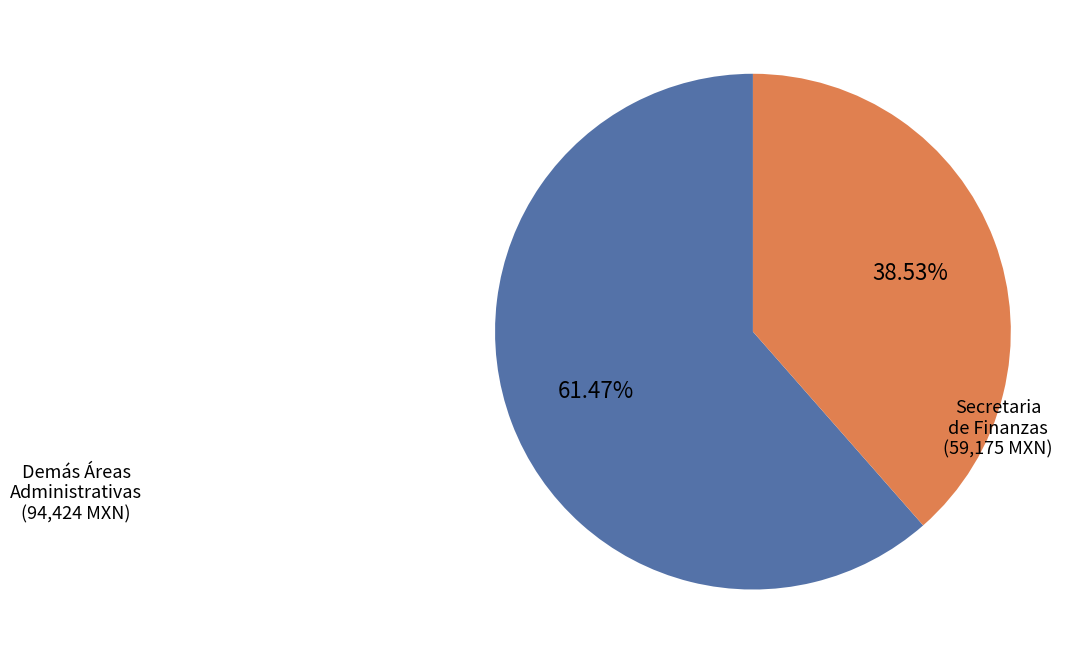

Does any single category account for the majority?

Yes